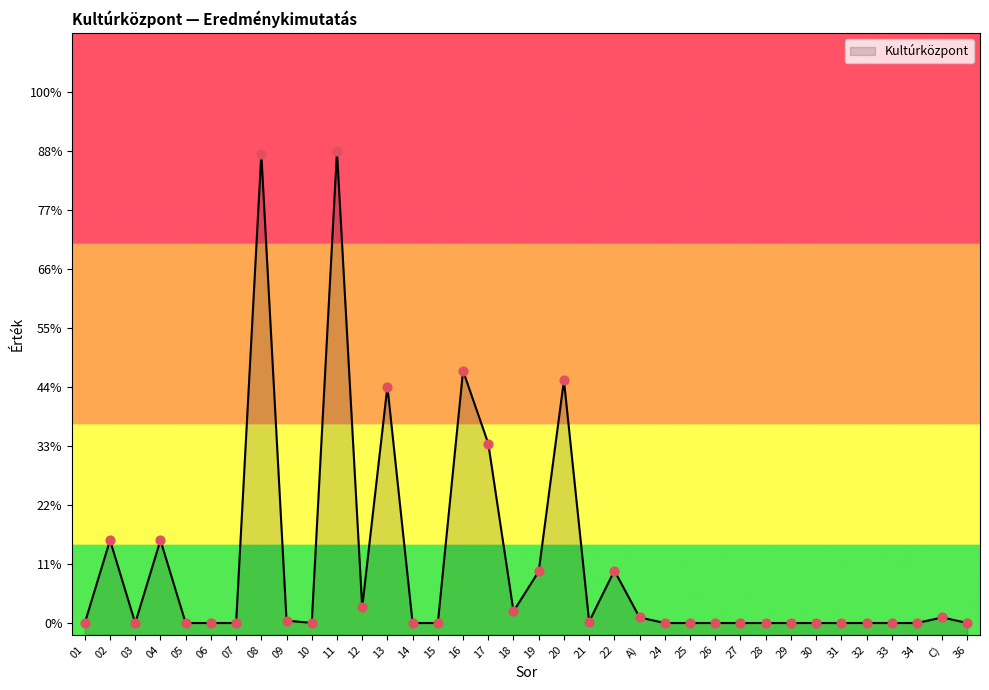

Between 02 and 13, which is larger?

13